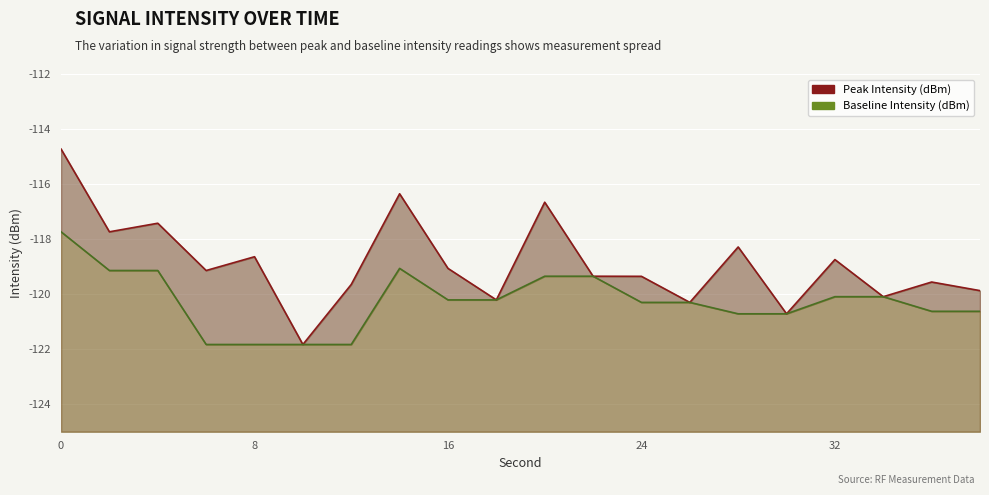

True or false: Baseline Intensity (dBm) has a value of -62.8 at 10.

False